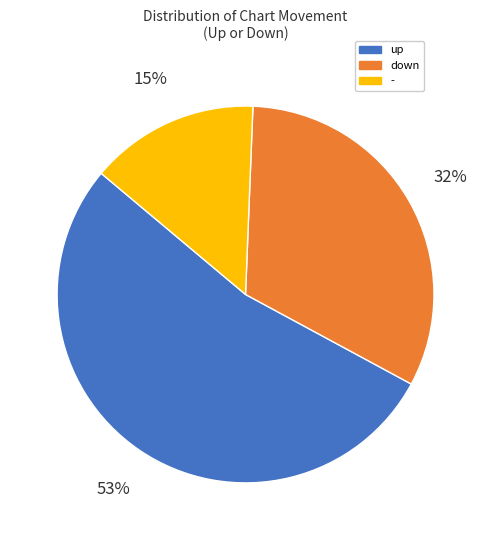

To the nearest percent, what is the average slice percentage?

33%